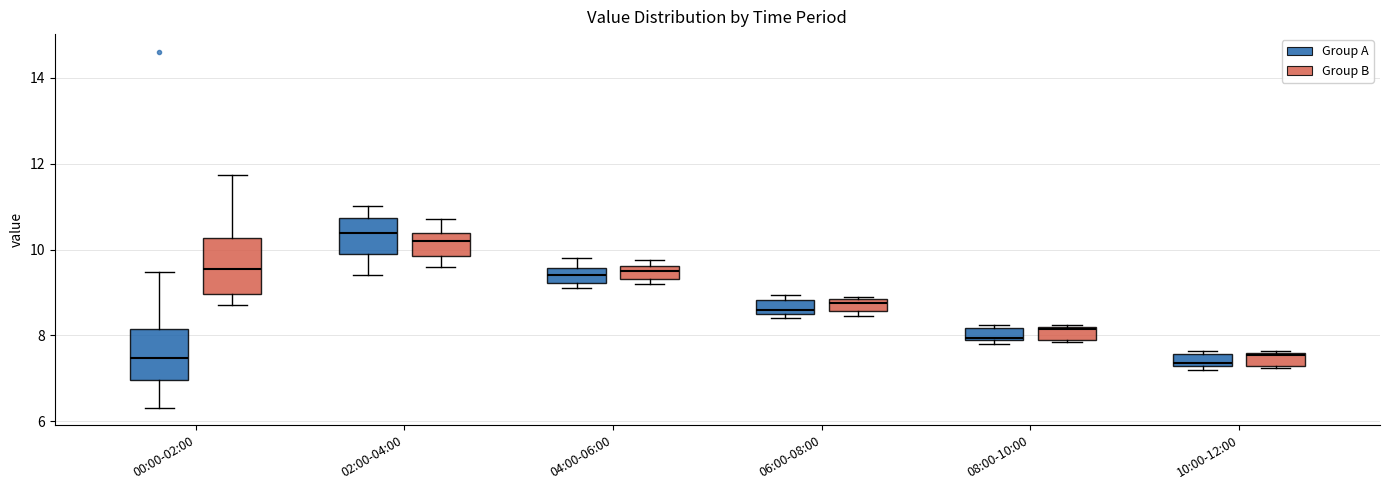

Where is the upper edge of the box for 10:00-12:00 (Group B) on the y-axis? The values are not printed on the chart, so give them approximately, as read against the axis.

7.6